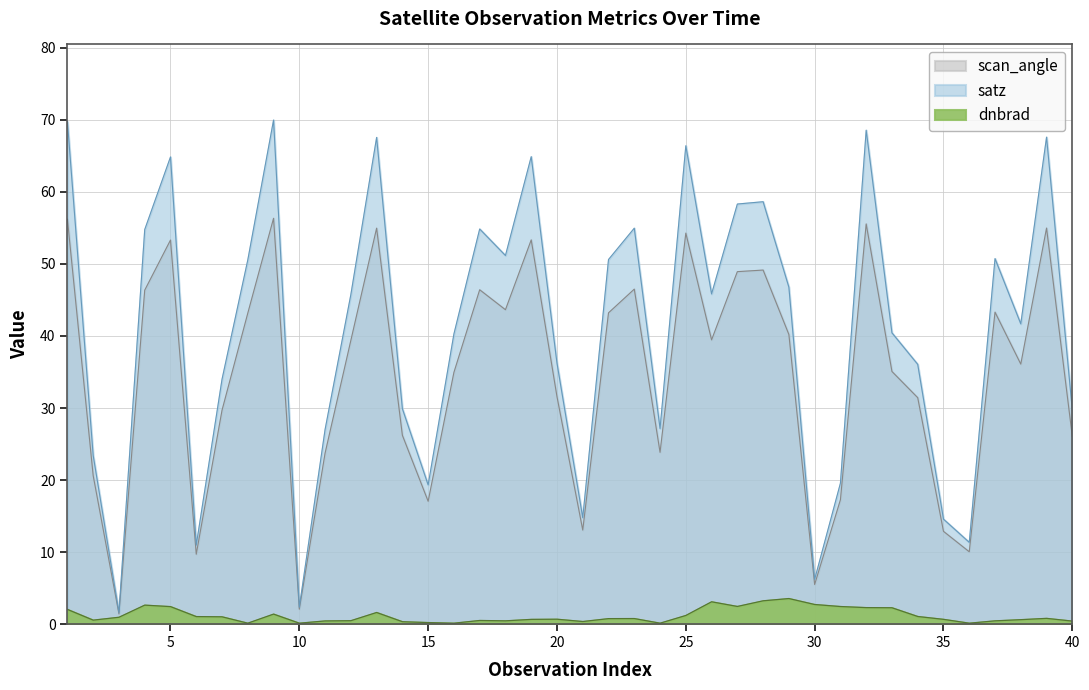

Which category has the lowest value in the satz series?

3